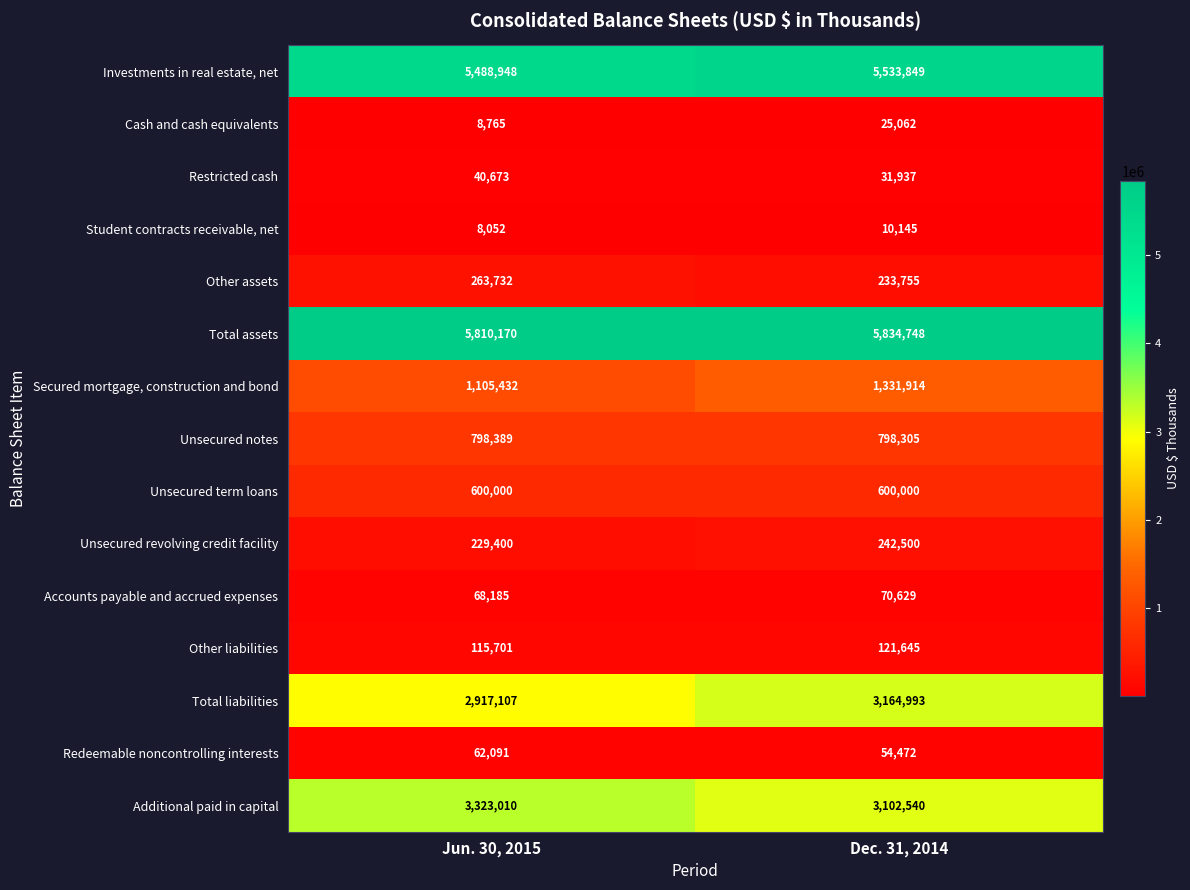

What is the difference between the maximum and minimum values in the Student contracts receivable, net series?

2093